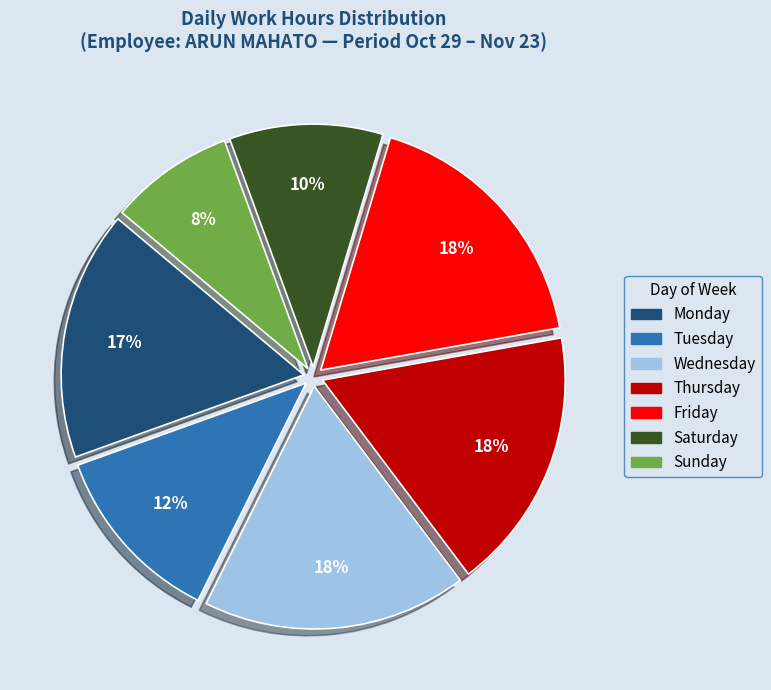

Is there any slice that represents more than half of the pie?

No